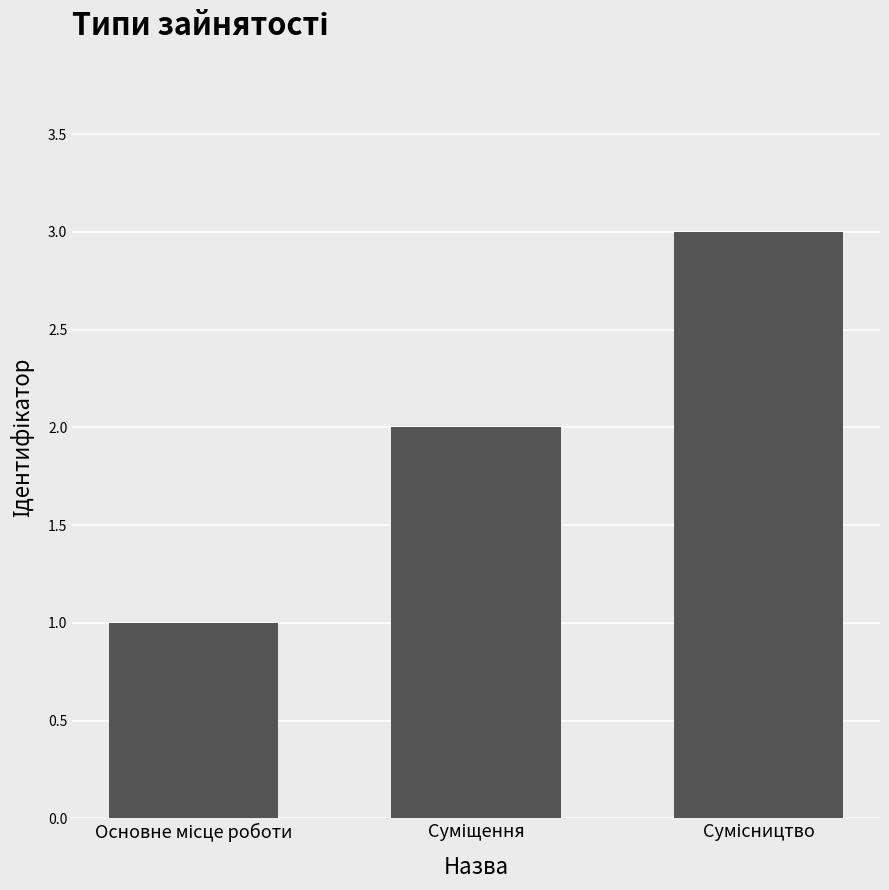

What is the sum of all values?

6